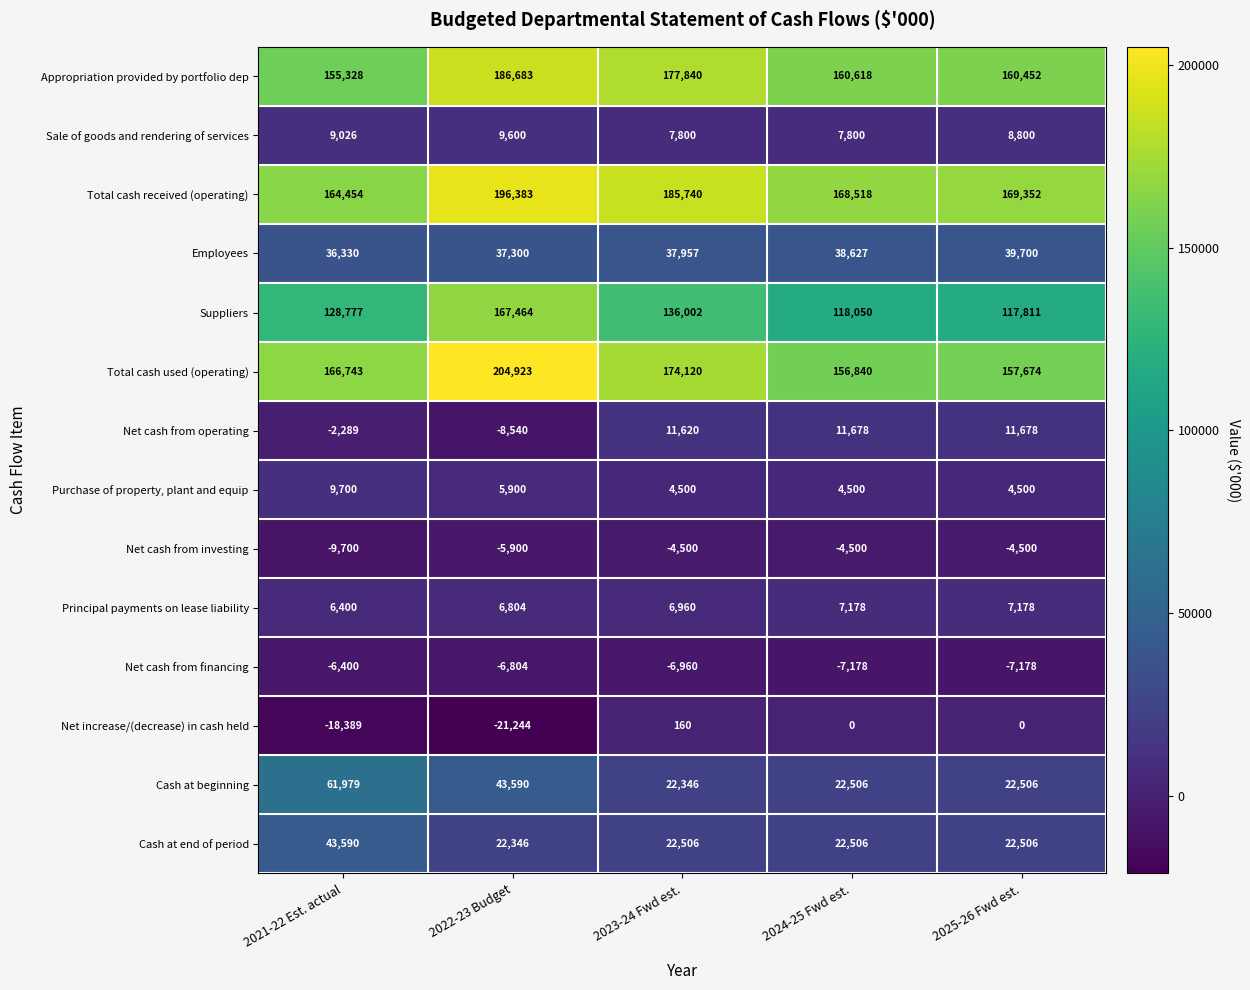

Rank the series by their maximum value, from lowest to highest.

Net cash from financing, Net cash from investing, Net increase/(decrease) in cash held, Principal payments on lease liability, Sale of goods and rendering of services, Purchase of property, plant and equip, Net cash from operating, Employees, Cash at end of period, Cash at beginning, Suppliers, Appropriation provided by portfolio dep, Total cash received (operating), Total cash used (operating)